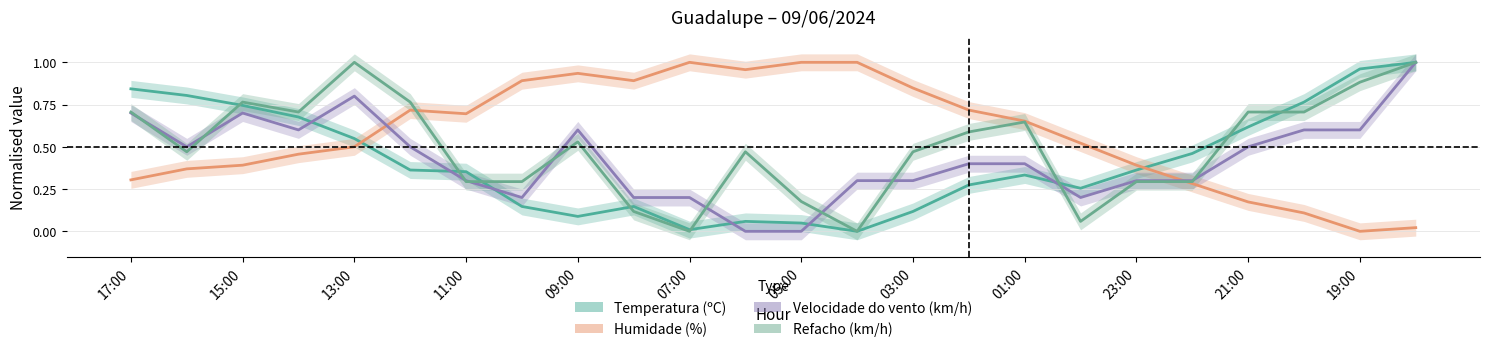

Is it true that Velocidade do vento (km/h) equals 0.4 at 23:00?

False